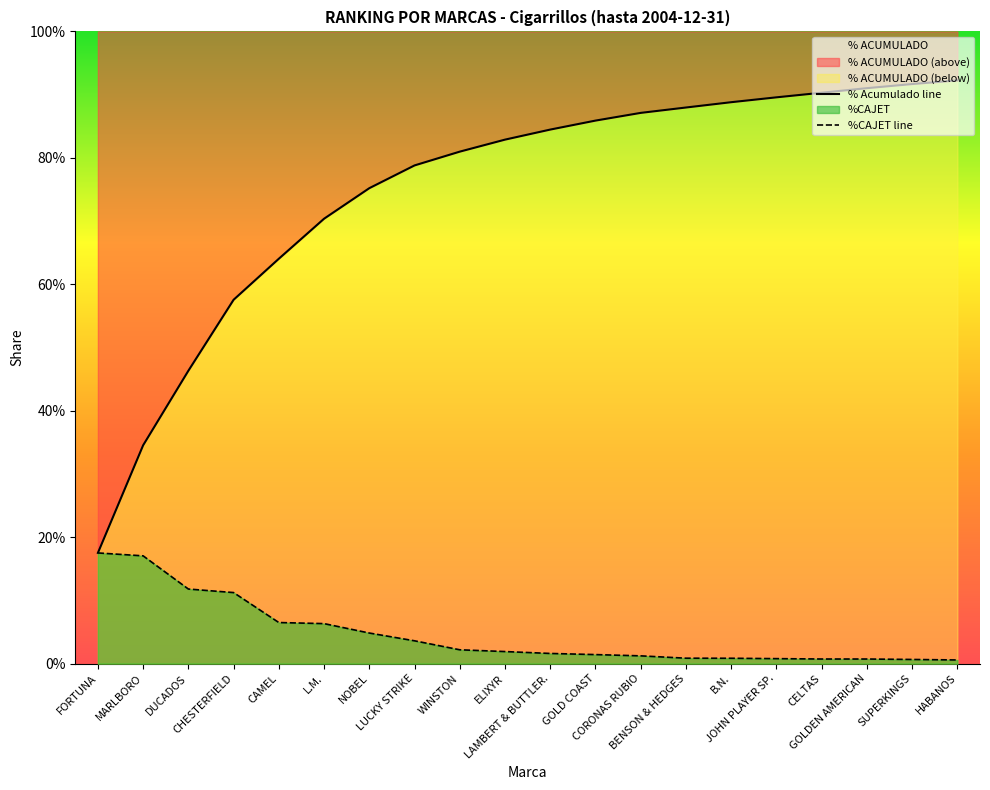

Which has a higher value, FORTUNA or GOLDEN AMERICAN?

GOLDEN AMERICAN